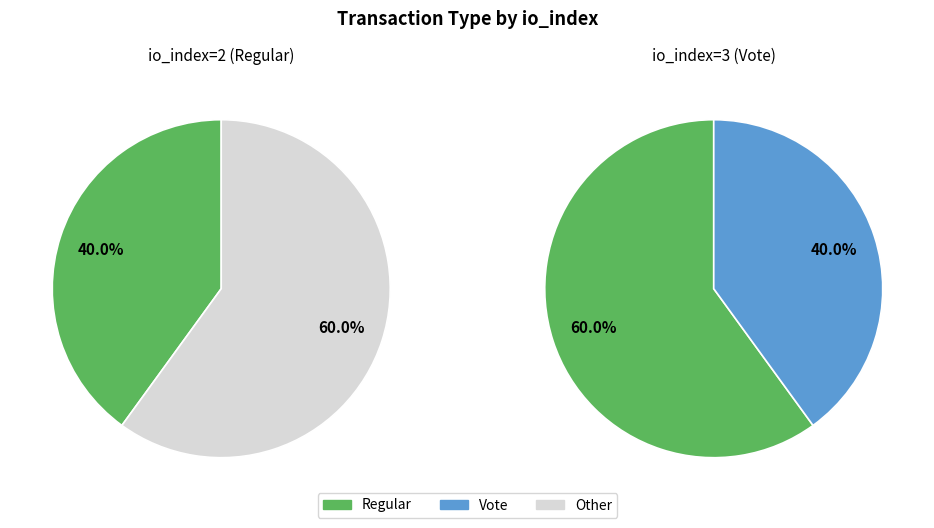

Is there any slice that represents more than half of the pie?

Yes